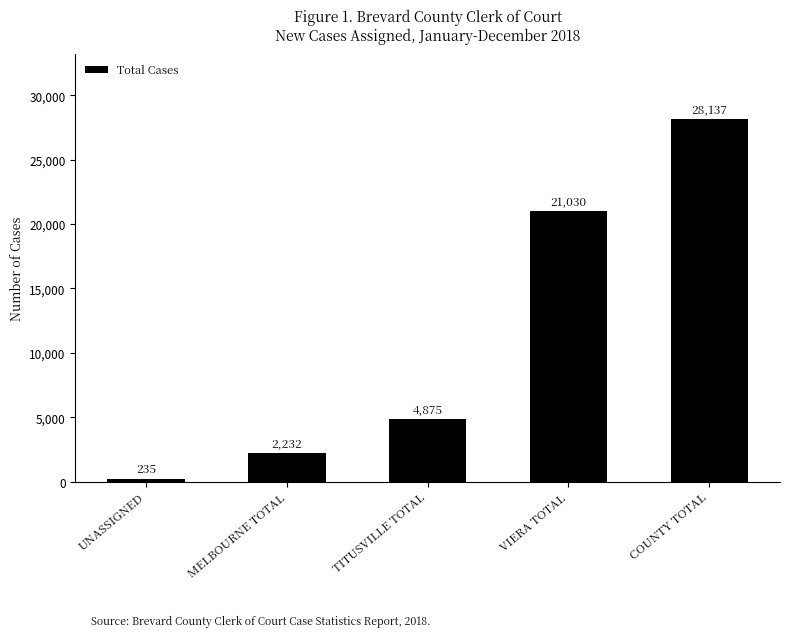

What is the difference between the values at UNASSIGNED and MELBOURNE TOTAL?

1997